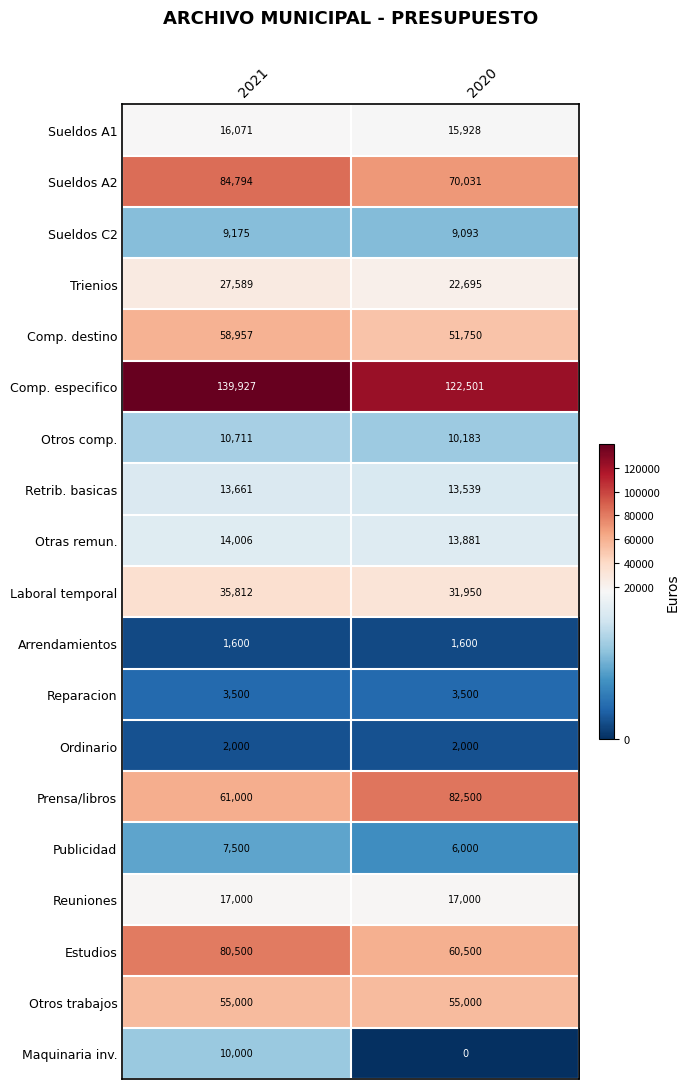

What is the average value of the Laboral temporal series?

33881